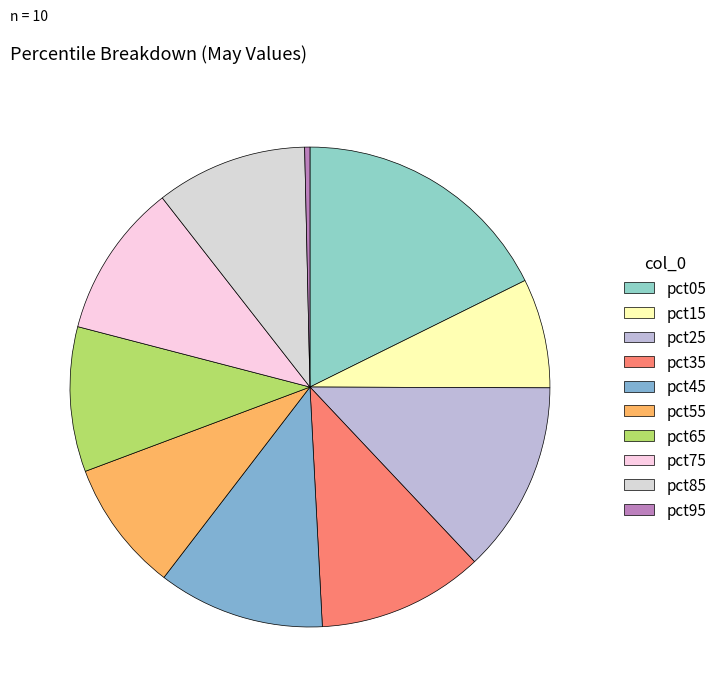

Rank the categories by value from highest to lowest.

pct05, pct25, pct45, pct35, pct75, pct85, pct65, pct55, pct15, pct95